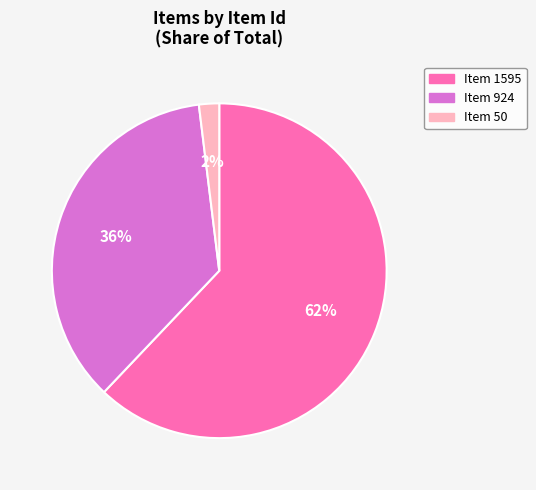

True or false: Item 1595 accounts for 62% of the total.

True